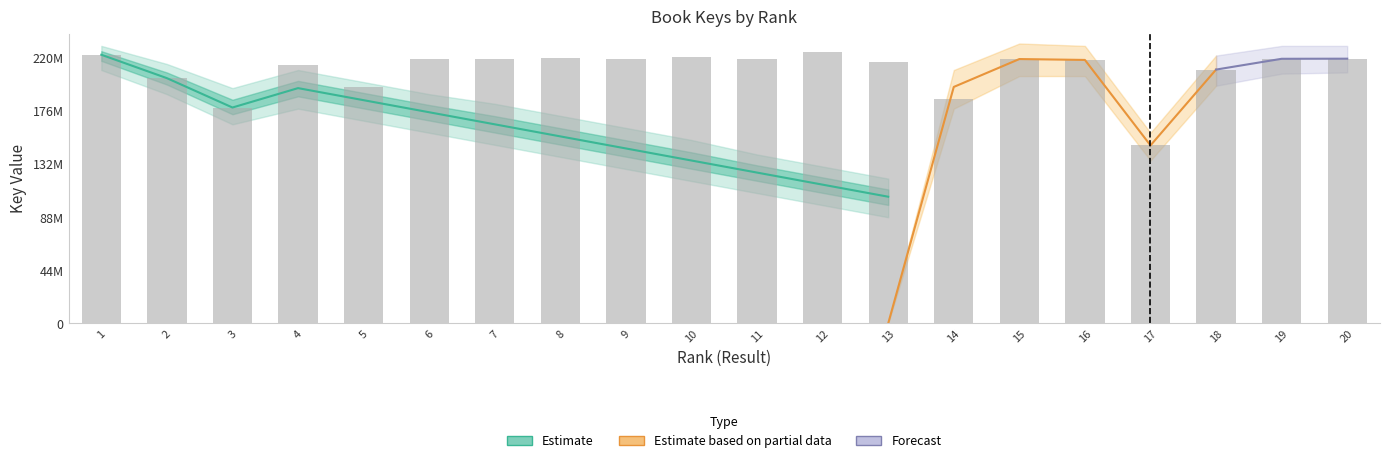

At which label does the data first exceed 219308738?

1